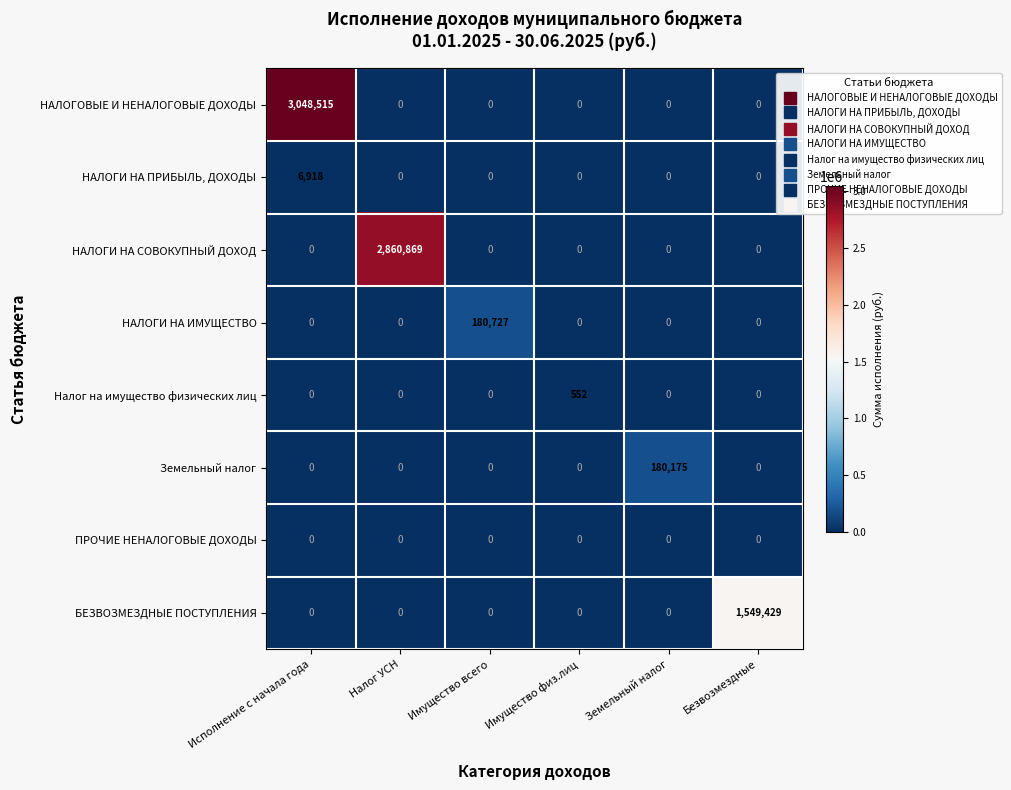

At which category does the chart reach its peak across all series?

Исполнение с начала года